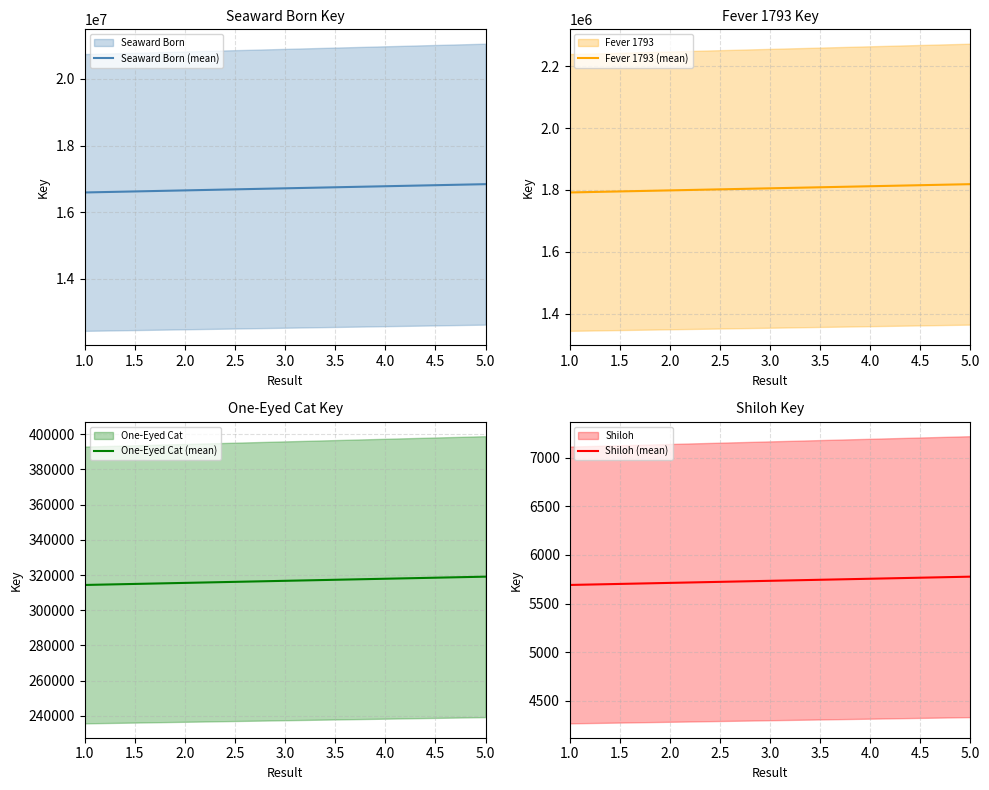

True or false: Shiloh (mean) has a value of 10137.6 at 3.0.

False